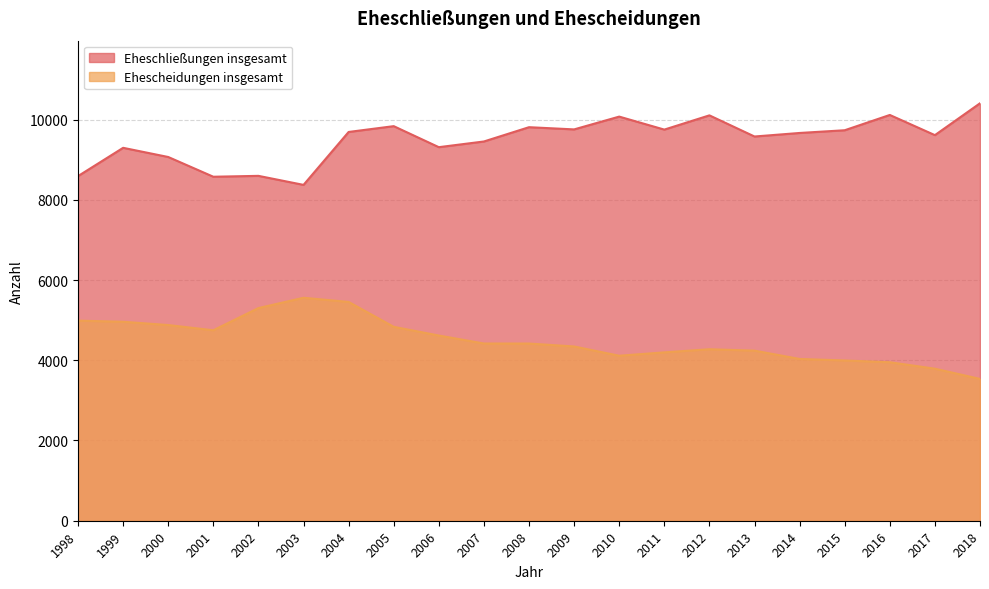

Rank the series at 2009 from lowest to highest value.

Ehescheidungen insgesamt, Eheschließungen insgesamt